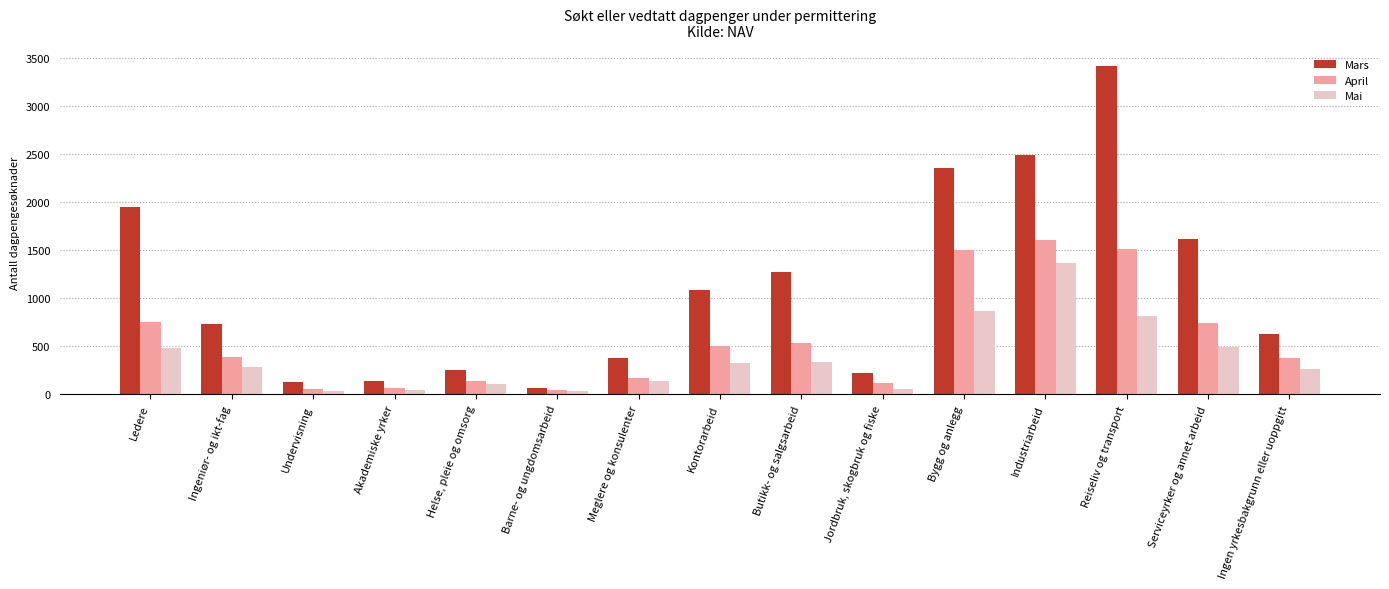

What are all the series names shown in the legend?

Mars, April, Mai